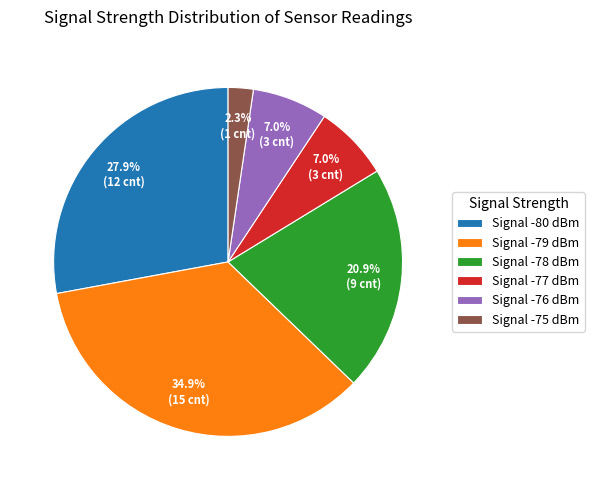

Approximately how many times larger is the value at Signal -79 dBm compared to Signal -76 dBm?

5.0